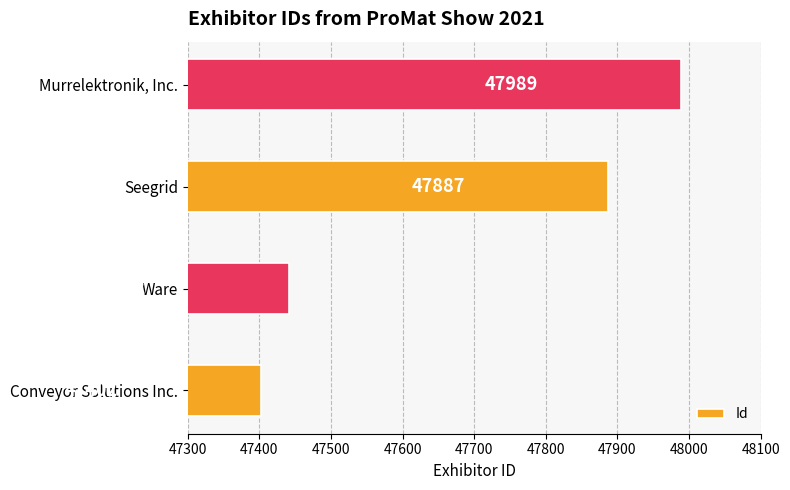

Reading top to bottom, list all the values displayed in this chart.

Murrelektronik, Inc.=47989	Seegrid=47887	Ware=47442	Conveyor Solutions Inc.=47402